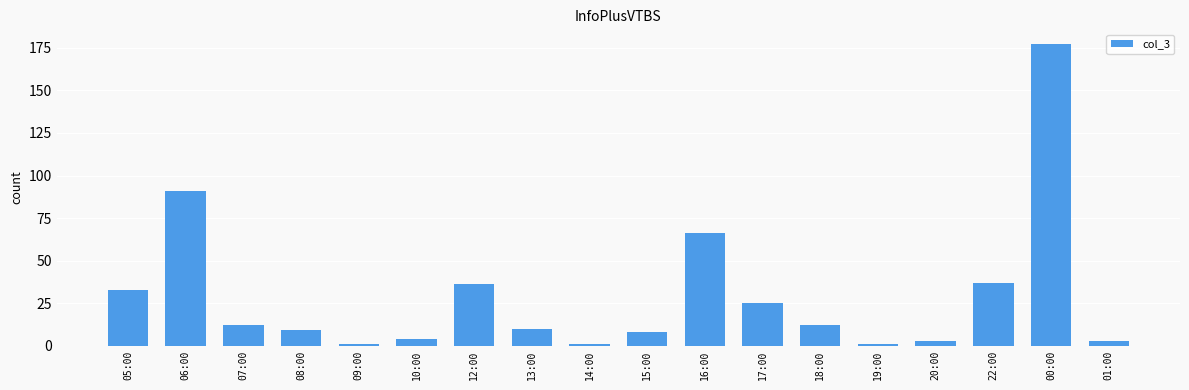

What is the ratio of the value at 06:00 to the value at 17:00?

3.6